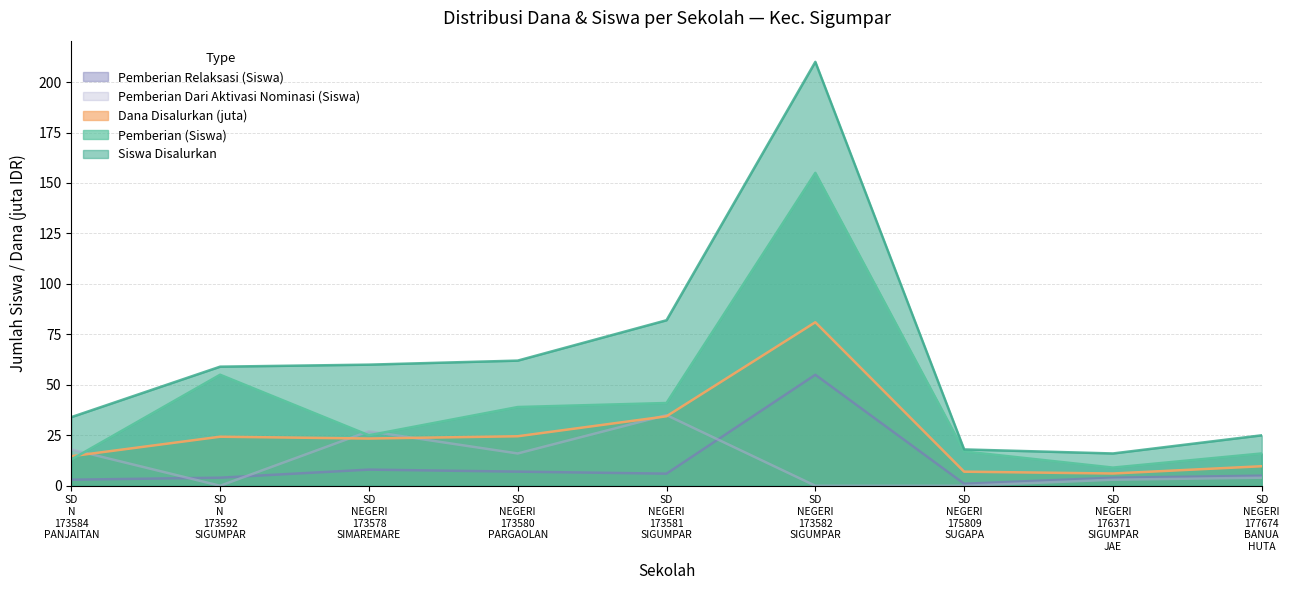

Reading right to left, transcribe all the data shown in this chart.

Pemberian Relaksasi (Siswa): SD NEGERI 177674 BANUA HUTA=5.0	SD NEGERI 176371 SIGUMPAR JAE=4.0	SD NEGERI 175809 SUGAPA=1.0	SD NEGERI 173582 SIGUMPAR=55.0	SD NEGERI 173581 SIGUMPAR=6.0	SD NEGERI 173580 PARGAOLAN=7.0	SD NEGERI 173578 SIMAREMARE=8.0	SD N 173592 SIGUMPAR=4.0	SD N 173584 PANJAITAN=3.0
Pemberian Dari Aktivasi Nominasi (Siswa): SD NEGERI 177674 BANUA HUTA=4.0	SD NEGERI 176371 SIGUMPAR JAE=3.0	SD NEGERI 175809 SUGAPA=0.0	SD NEGERI 173582 SIGUMPAR=0.0	SD NEGERI 173581 SIGUMPAR=35.0	SD NEGERI 173580 PARGAOLAN=16.0	SD NEGERI 173578 SIMAREMARE=27.0	SD N 173592 SIGUMPAR=0.0	SD N 173584 PANJAITAN=18.0
Siswa Disalurkan: SD NEGERI 177674 BANUA HUTA=25.0	SD NEGERI 176371 SIGUMPAR JAE=16.0	SD NEGERI 175809 SUGAPA=18.0	SD NEGERI 173582 SIGUMPAR=210.0	SD NEGERI 173581 SIGUMPAR=82.0	SD NEGERI 173580 PARGAOLAN=62.0	SD NEGERI 173578 SIMAREMARE=60.0	SD N 173592 SIGUMPAR=59.0	SD N 173584 PANJAITAN=34.0
Pemberian (Siswa): SD NEGERI 177674 BANUA HUTA=16.0	SD NEGERI 176371 SIGUMPAR JAE=9.0	SD NEGERI 175809 SUGAPA=17.0	SD NEGERI 173582 SIGUMPAR=155.0	SD NEGERI 173581 SIGUMPAR=41.0	SD NEGERI 173580 PARGAOLAN=39.0	SD NEGERI 173578 SIMAREMARE=25.0	SD N 173592 SIGUMPAR=55.0	SD N 173584 PANJAITAN=13.0
Dana Disalurkan (juta): SD NEGERI 177674 BANUA HUTA=9.7	SD NEGERI 176371 SIGUMPAR JAE=6.1	SD NEGERI 175809 SUGAPA=7.0	SD NEGERI 173582 SIGUMPAR=81.0	SD NEGERI 173581 SIGUMPAR=34.4	SD NEGERI 173580 PARGAOLAN=24.5	SD NEGERI 173578 SIMAREMARE=23.4	SD N 173592 SIGUMPAR=24.3	SD N 173584 PANJAITAN=14.6